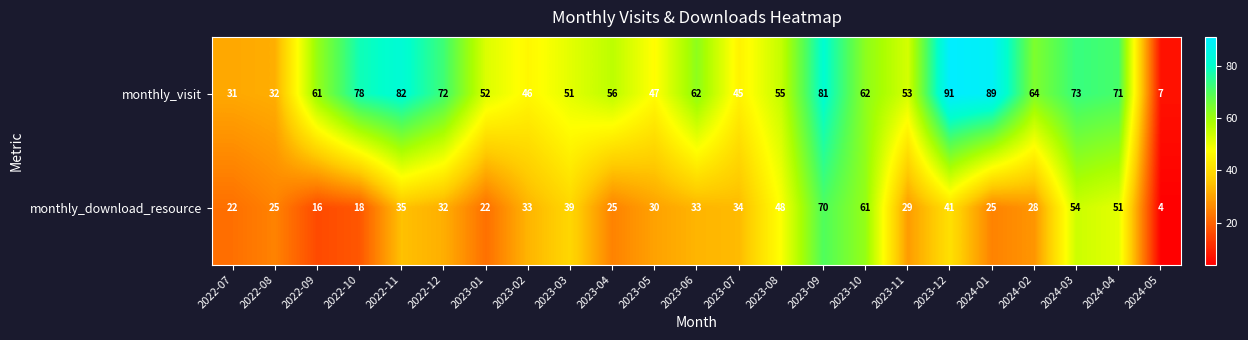

Which category has the highest value across all series?

2023-12